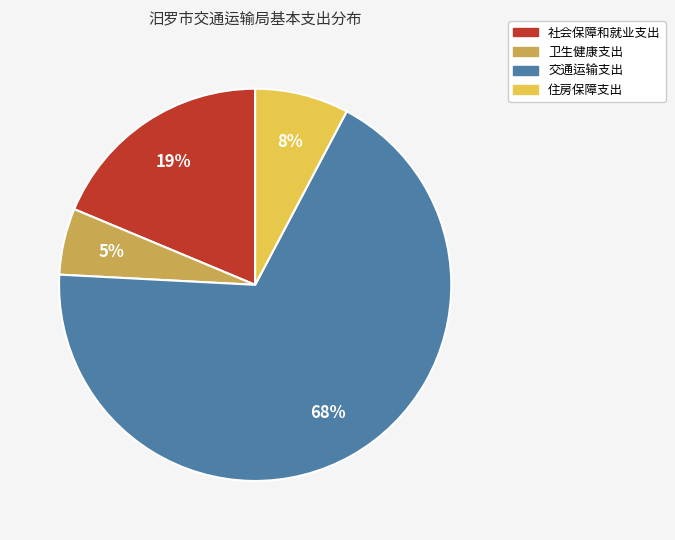

The 社会保障和就业支出 slice represents 10% of the pie. True or false?

False